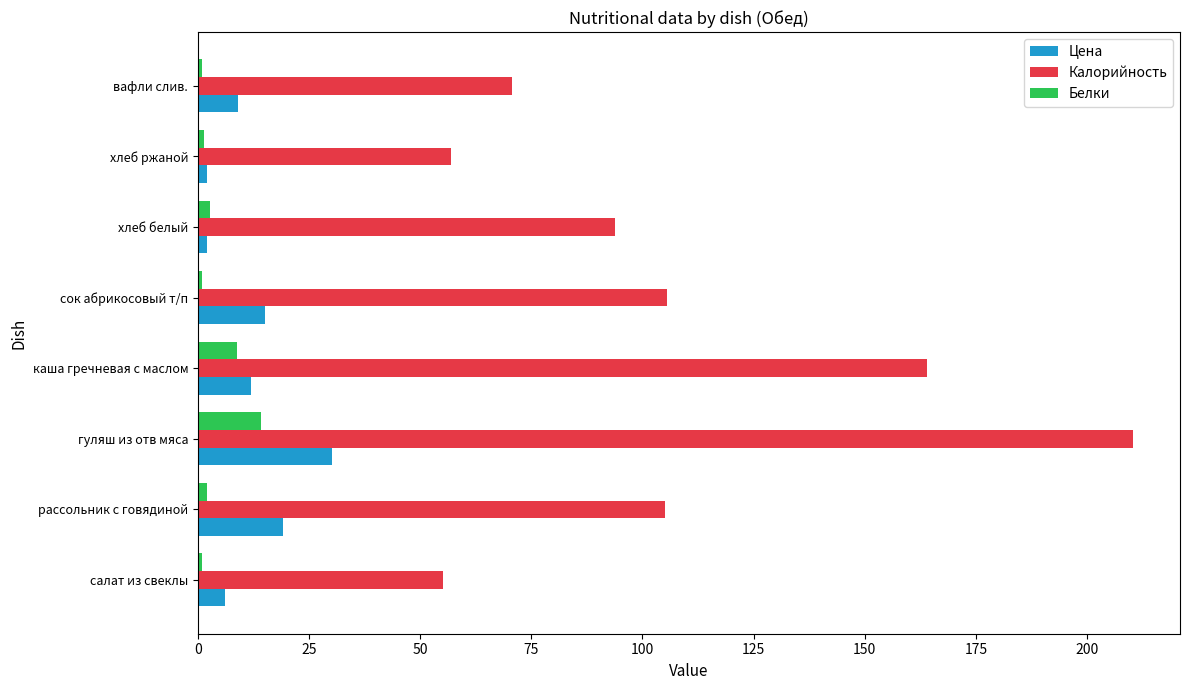

List the series in order of their peak value, lowest first.

Белки, Цена, Калорийность